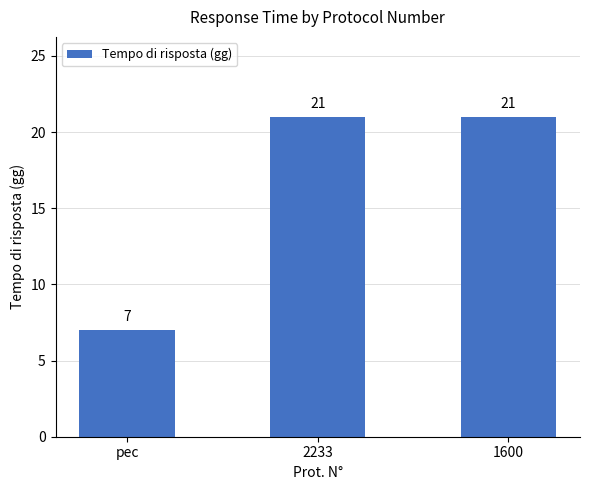

Does the chart contain any negative values?

No